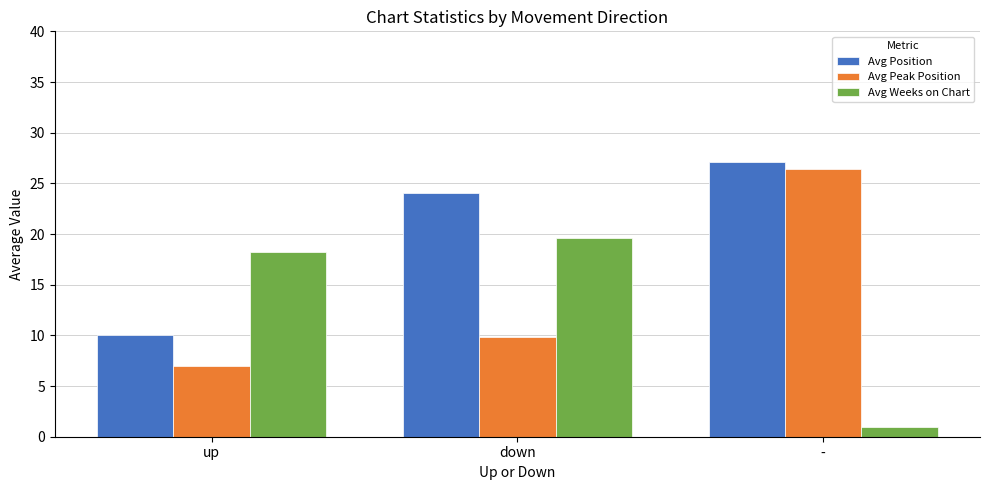

At which category is the sum across all series the highest?

-